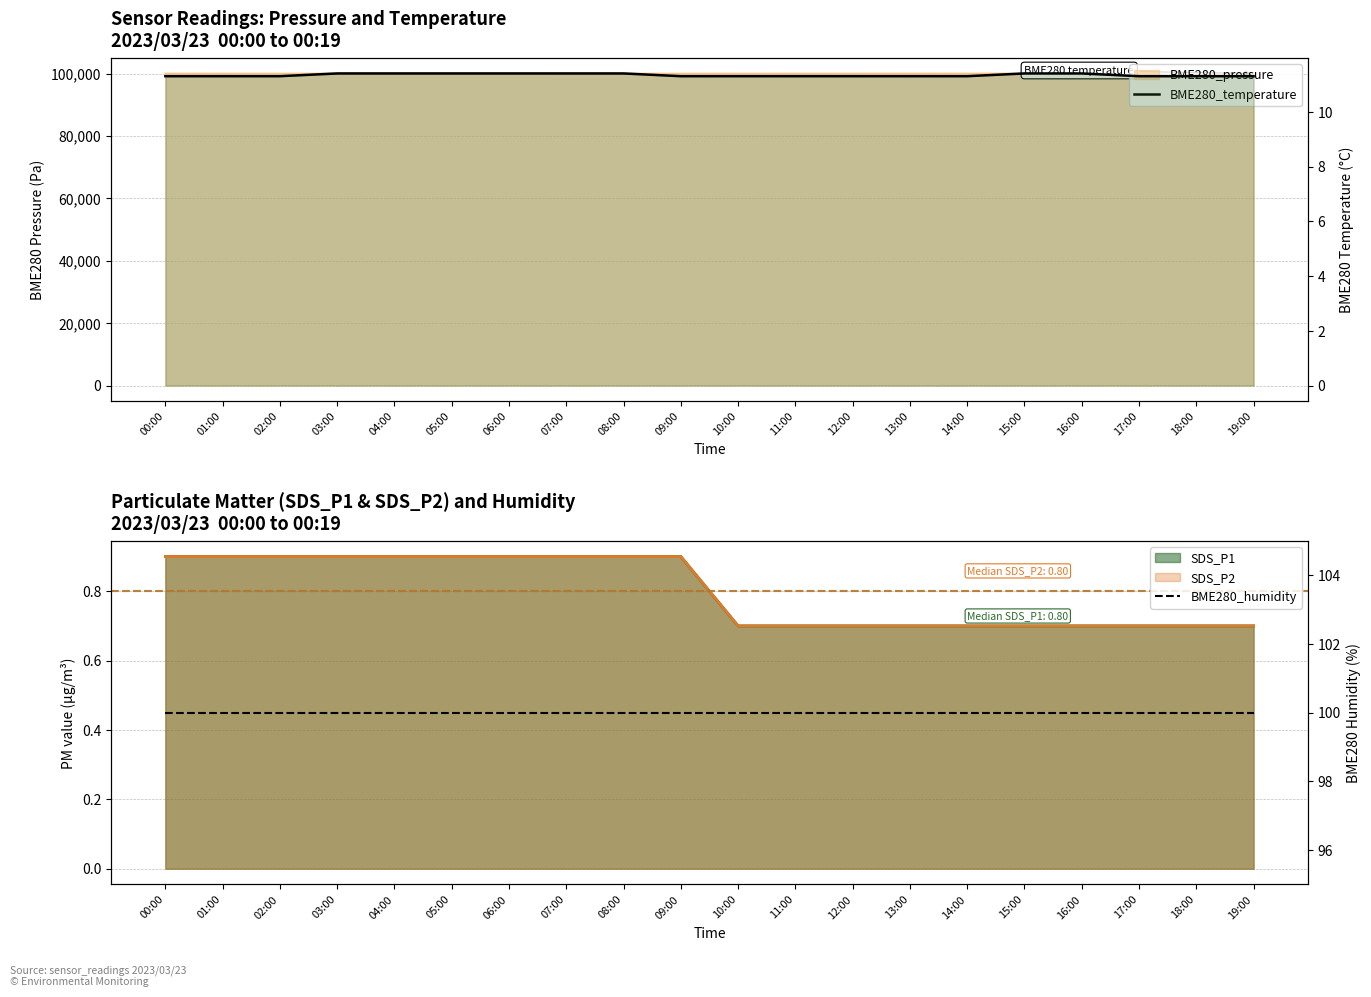

What is the difference between the highest and lowest values at 06:00?

88.6